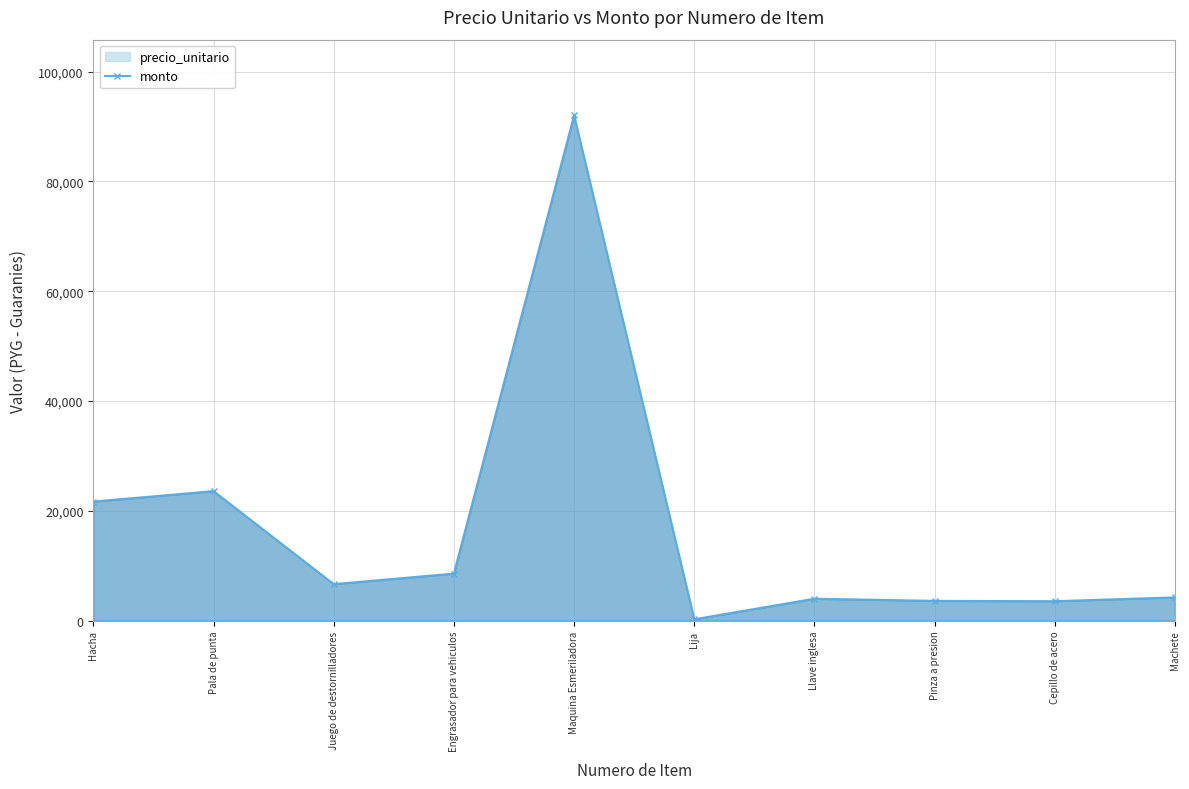

How many lines are shown in the chart?

1